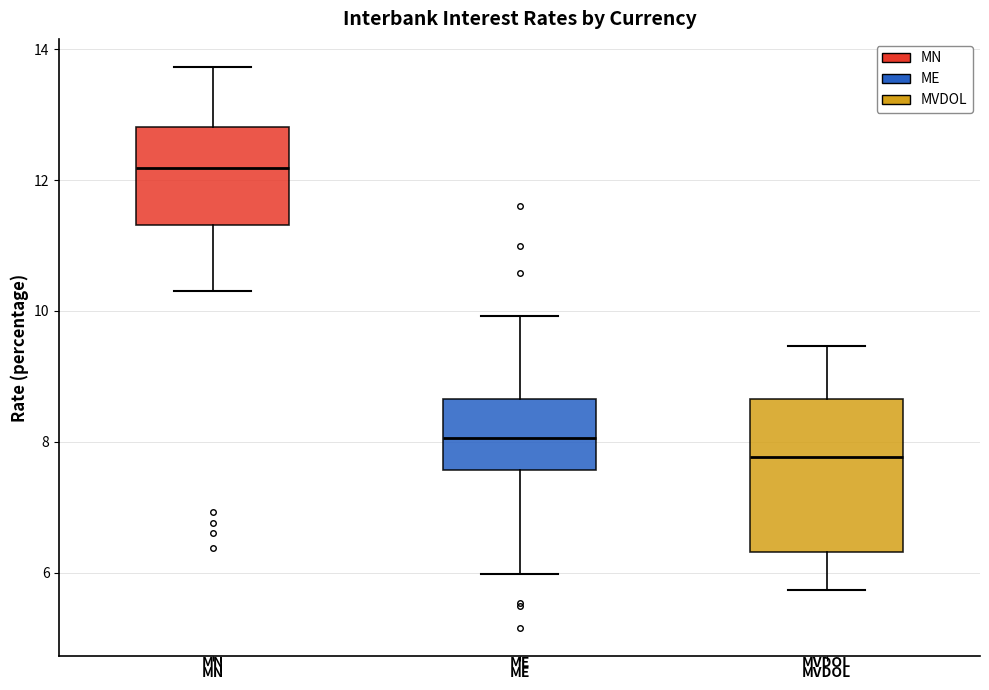

Reading left to right, transcribe this box plot: for each box, give where its median line is, the range the box spans, and where its two whiskers end, as read against the y-axis. The values are not printed on the chart, so give them approximately, as read against the axis.

MN: median 12.2, box 11.4 to 12.8, whiskers 10.4 to 13.8
ME: median 8.0, box 7.6 to 8.6, whiskers 6.0 to 10.0
MVDOL: median 7.8, box 6.4 to 8.6, whiskers 5.8 to 9.4